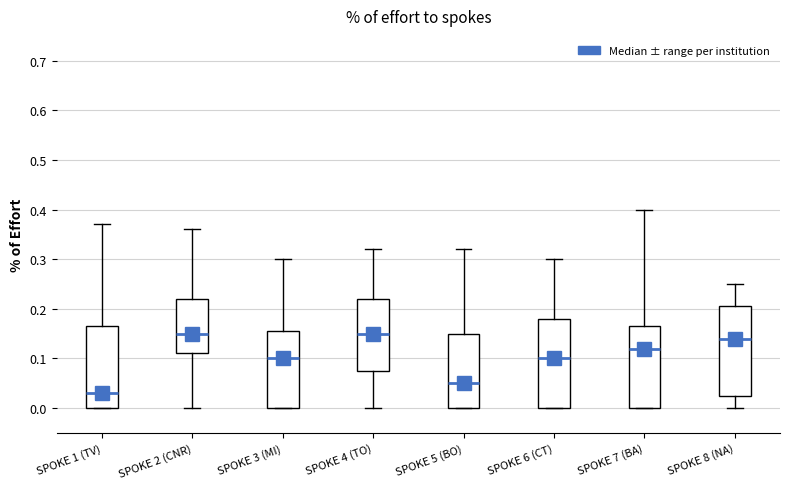

Where is the upper edge of the box for SPOKE 2 (CNR) on the y-axis? The values are not printed on the chart, so give them approximately, as read against the axis.

0.22